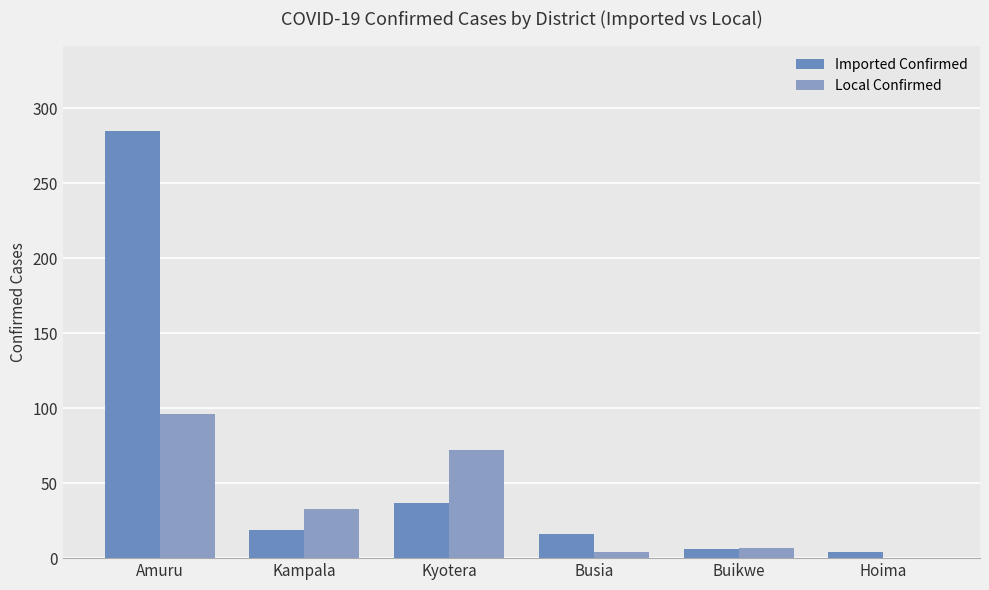

What is the difference between the maximum and minimum values in the Local Confirmed series?

96